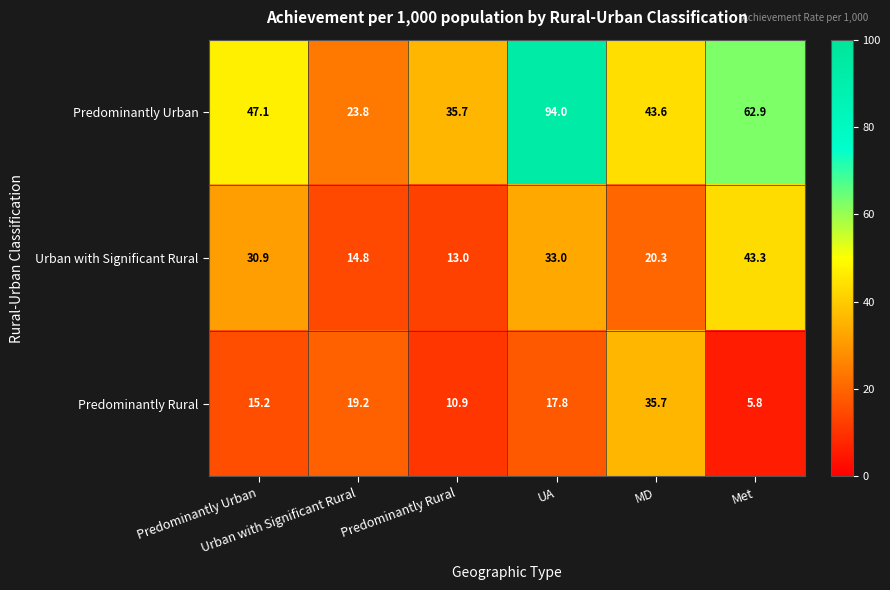

What is the minimum value shown in the chart?

5.8